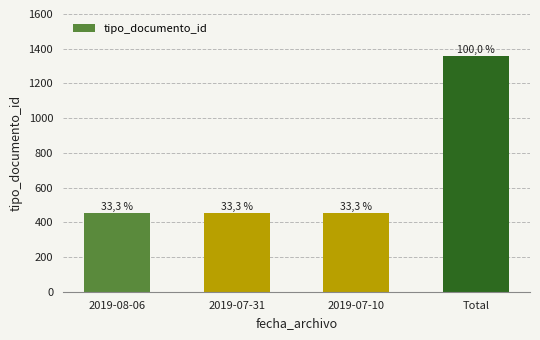

Rank the categories by value from lowest to highest.

2019-08-06, 2019-07-31, 2019-07-10, Total